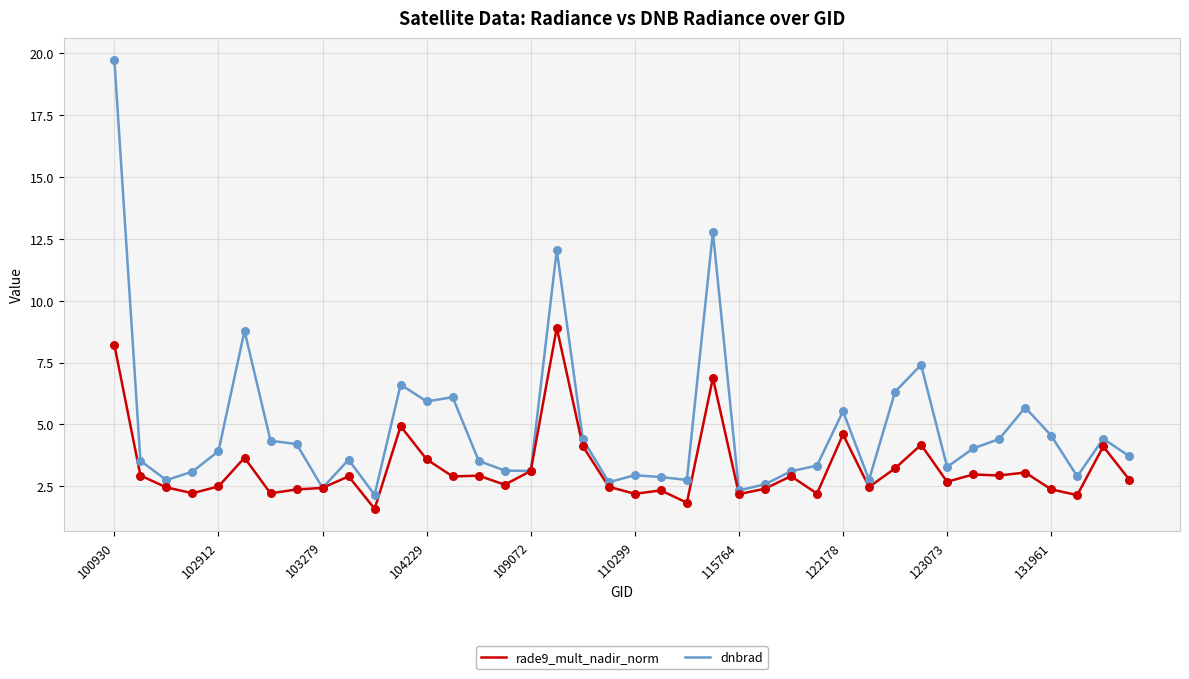

List the series in order of their peak value, lowest first.

rade9_mult_nadir_norm, dnbrad